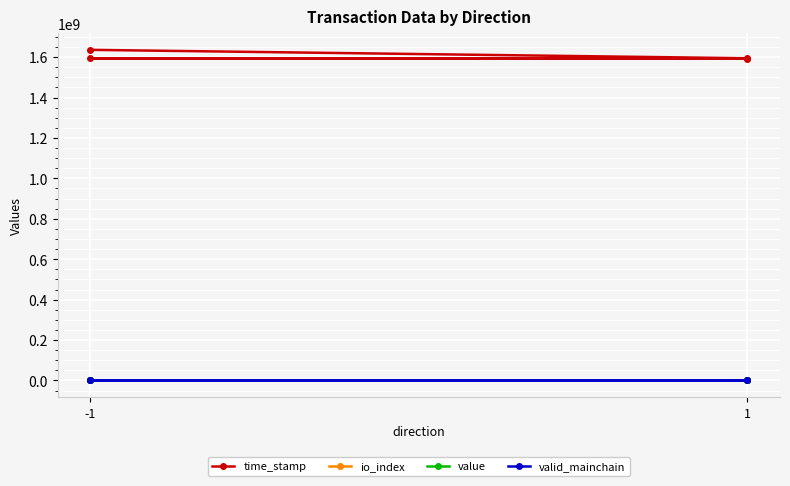

What is the maximum value shown in the chart?

1635985561.0